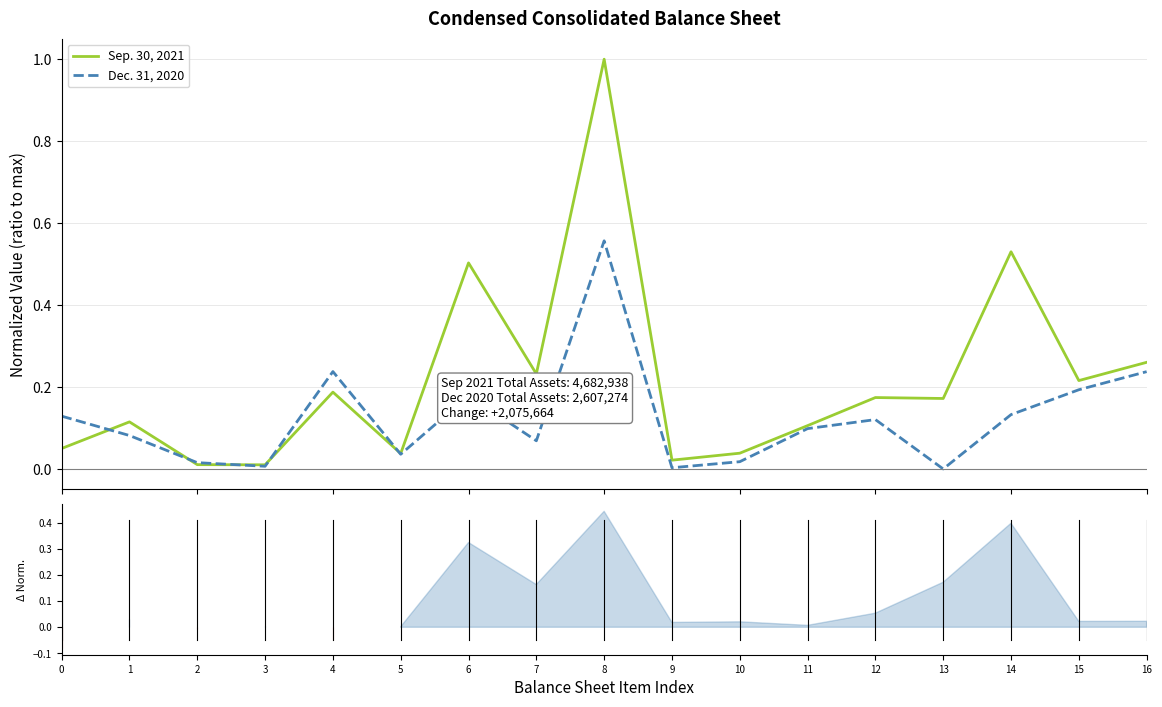

Is this an area chart (filled region under the line)?

No